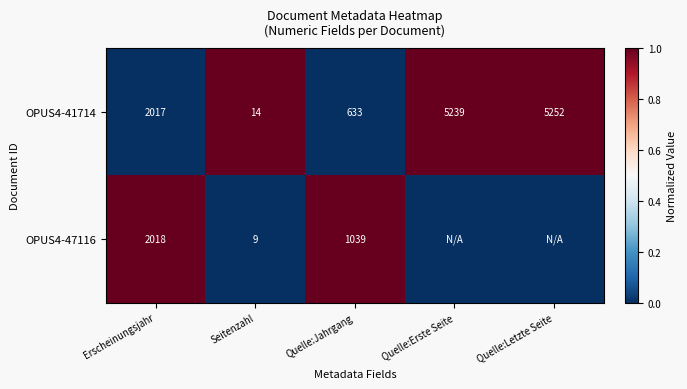

The value of OPUS4-41714 at Quelle:Erste Seite is 0. True or false?

False